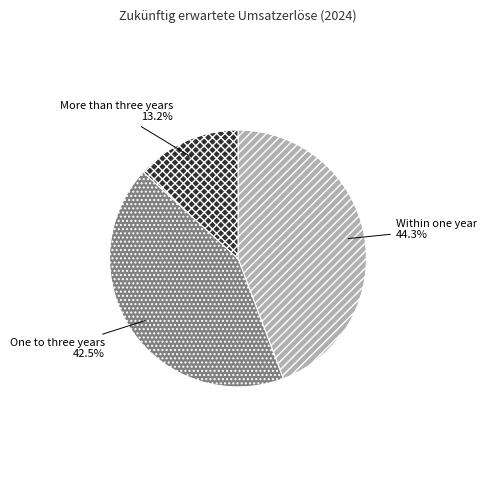

Count the number of slices in the pie.

3